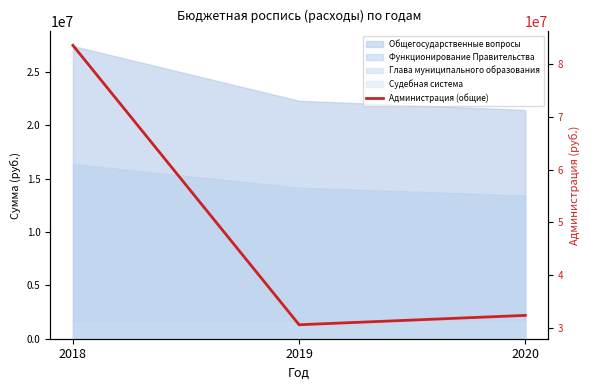

What is the smallest value displayed?

30528800.0